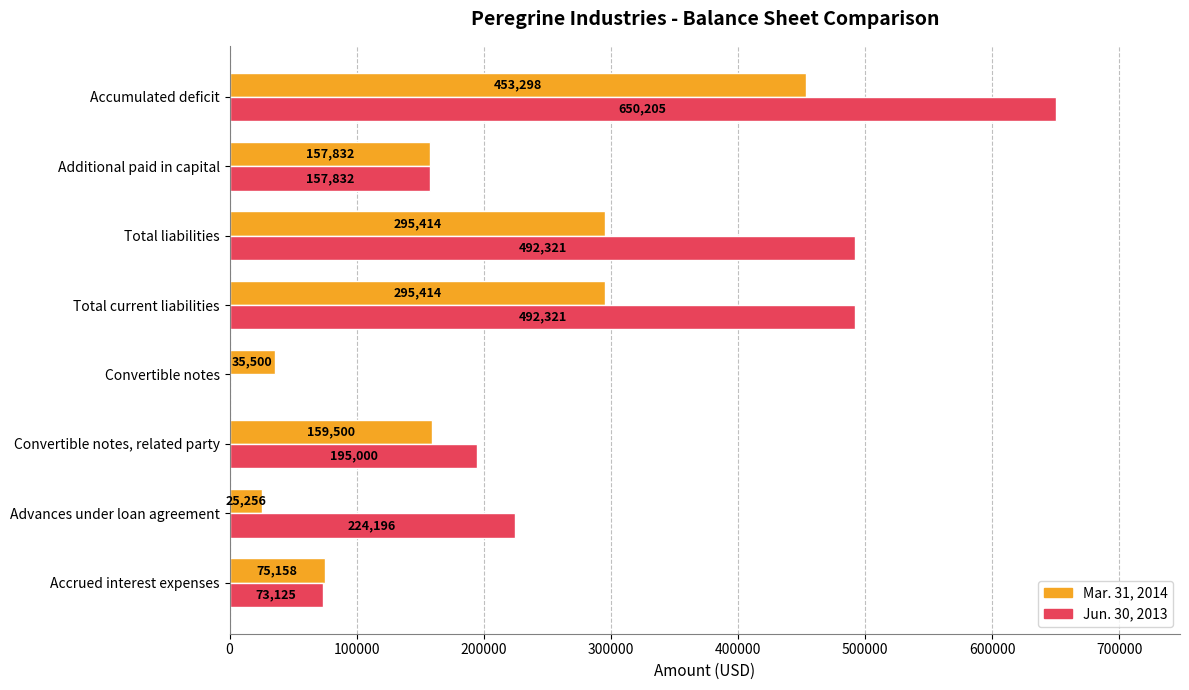

Is the value of Jun. 30, 2013 at Accrued interest expenses greater than the value of Mar. 31, 2014 at Total current liabilities?

No